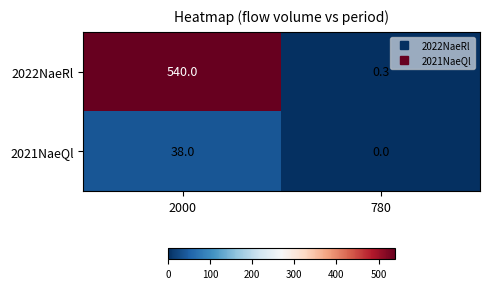

Which series has the largest total across all categories?

2022NaeRl